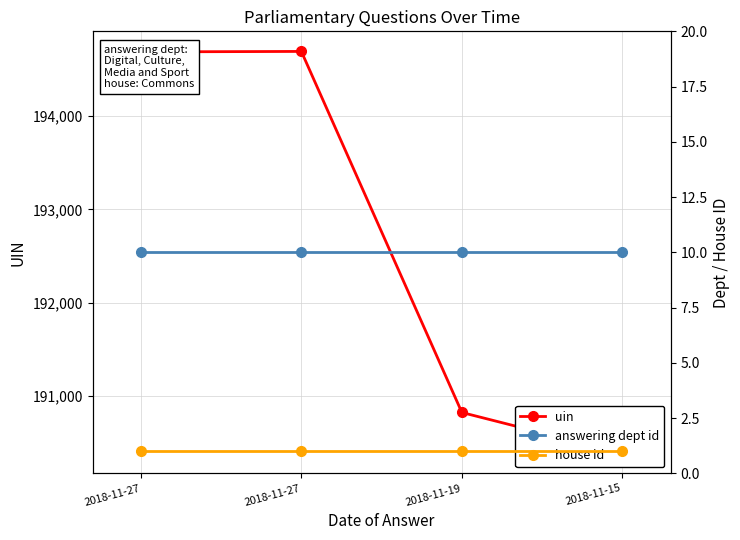

True or false: answering dept id has a value of 10 at 2018-11-27.

True